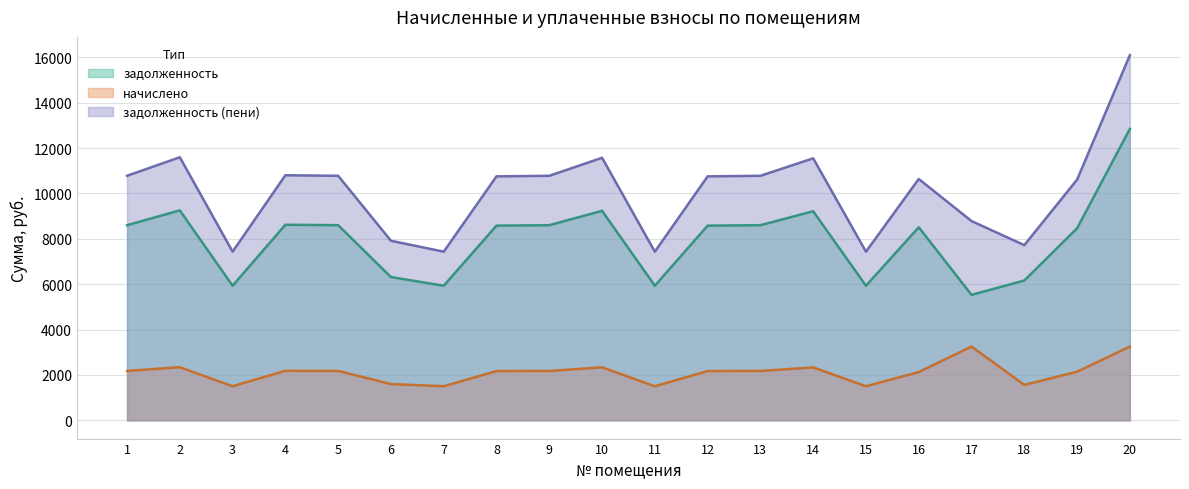

What is the total value across all series at 13?

21557.8